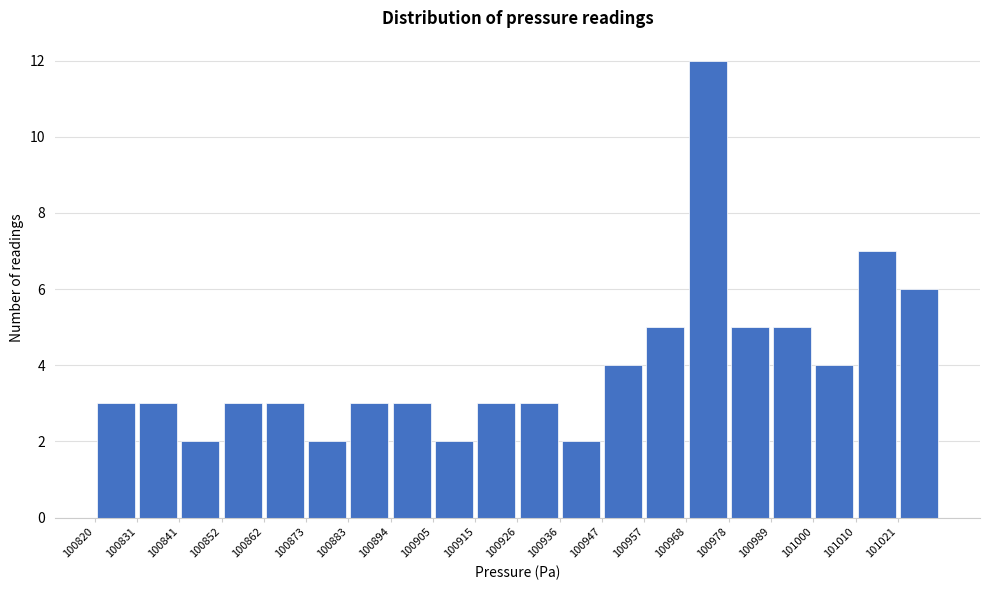

Reading left to right, list every bar in this chart as the range it spans on the x-axis followed by its height. Neither the bar edges nor the heights are printed on the chart, so give them approximately, as read against the axes.

100820 to 100830: 3
100830 to 100842: 3
100842 to 100852: 2
100852 to 100862: 3
100862 to 100872: 3
100872 to 100884: 2
100884 to 100894: 3
100894 to 100904: 3
100904 to 100916: 2
100916 to 100926: 3
100926 to 100936: 3
100936 to 100946: 2
100946 to 100958: 4
100958 to 100968: 5
100968 to 100978: 12
100978 to 100990: 5
100990 to 101000: 5
101000 to 101010: 4
101010 to 101020: 7
101020 to 101032: 6